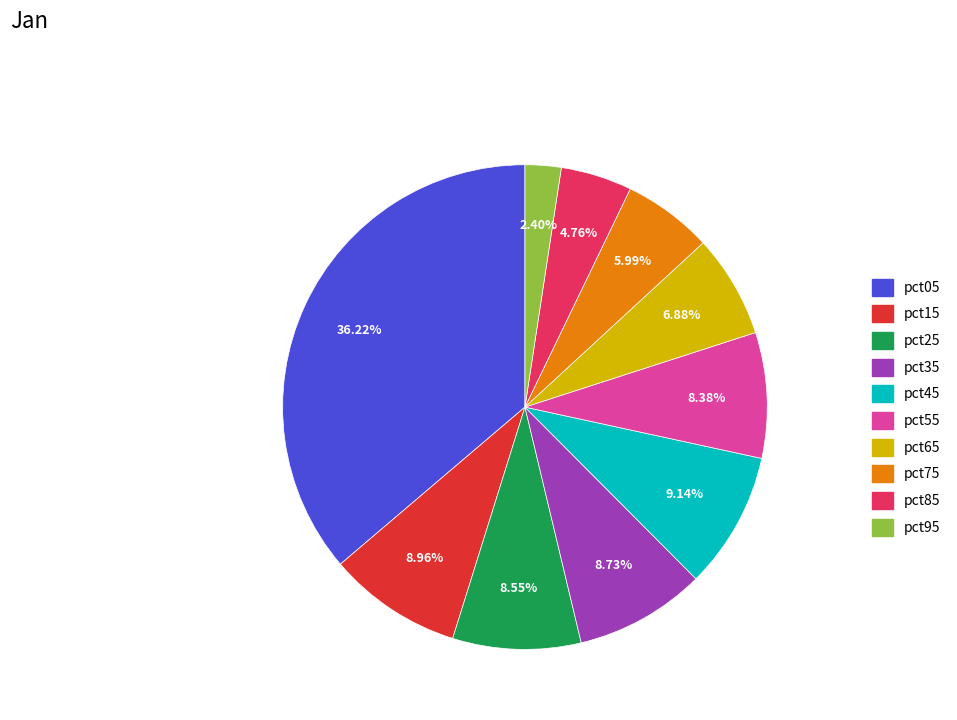

To the nearest percent, what is the combined percentage of pct45 and pct65?

16%